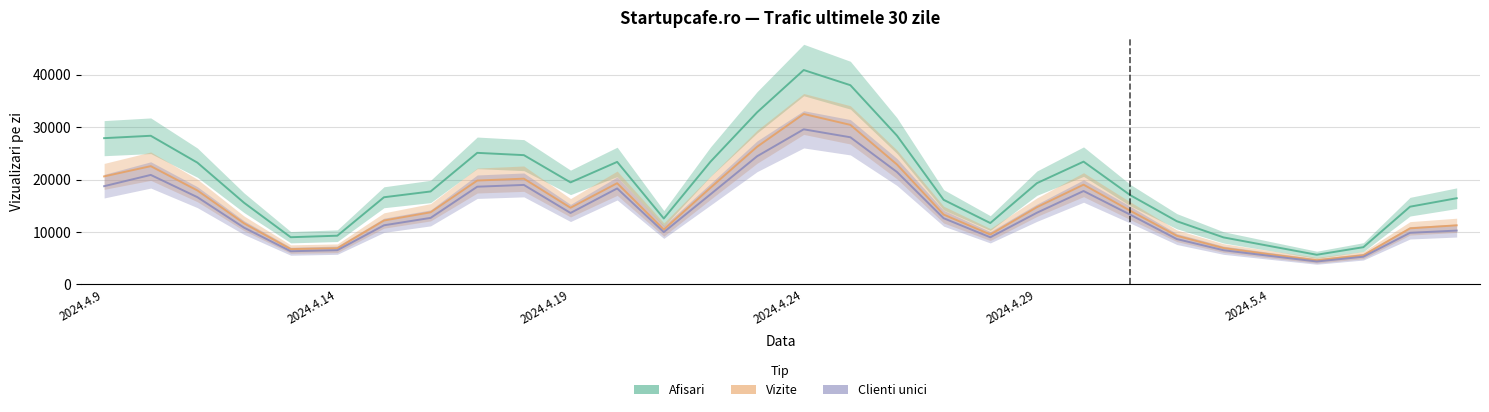

What is the average value of the Clienti unici series?

14036